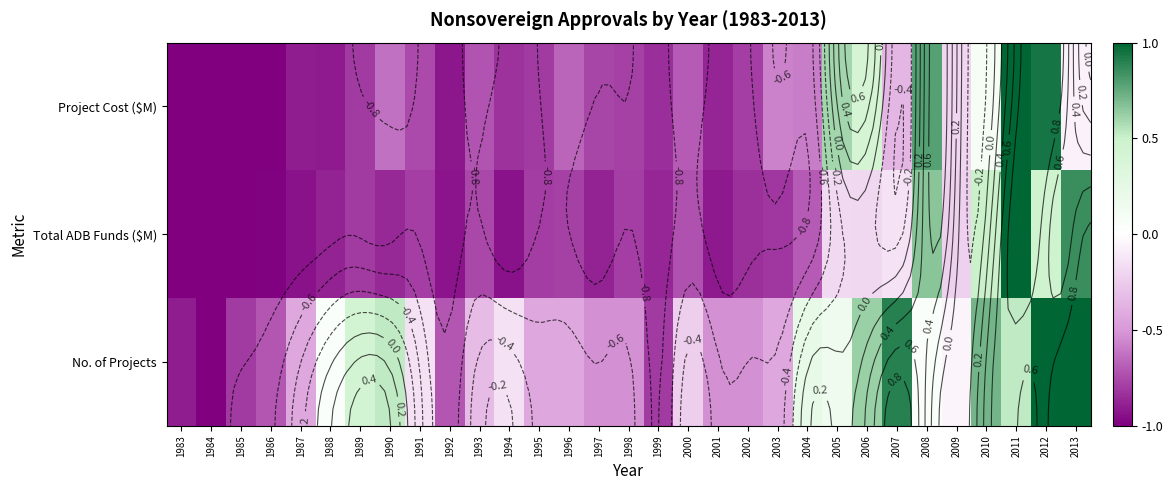

At how many categories does at least one series exceed 0?

12